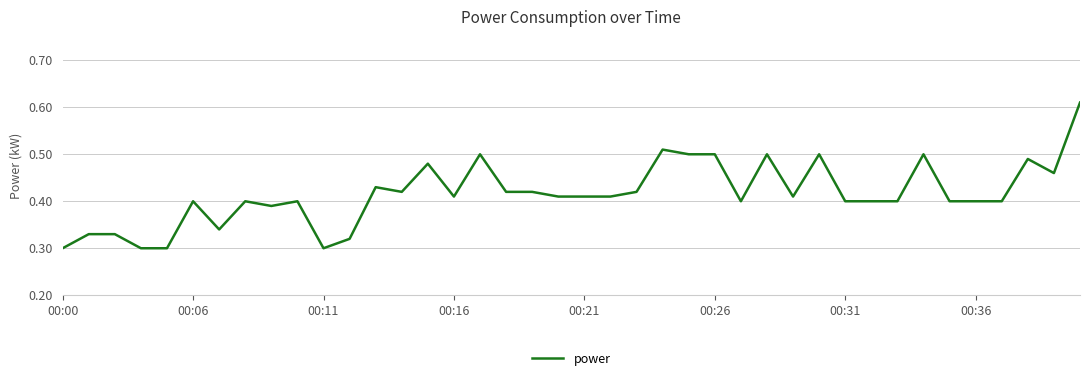

Reading right to left, transcribe all the data shown in this chart.

0.6	0.5	0.5	0.4	0.4	0.4	0.5	0.4	0.4	0.4	0.5	0.4	0.5	0.4	0.5	0.5	0.5	0.4	0.4	0.4	0.4	0.4	0.4	0.5	0.4	0.5	0.4	0.4	0.3	0.3	0.4	0.4	0.4	0.3	0.4	0.3	0.3	0.3	0.3	0.3